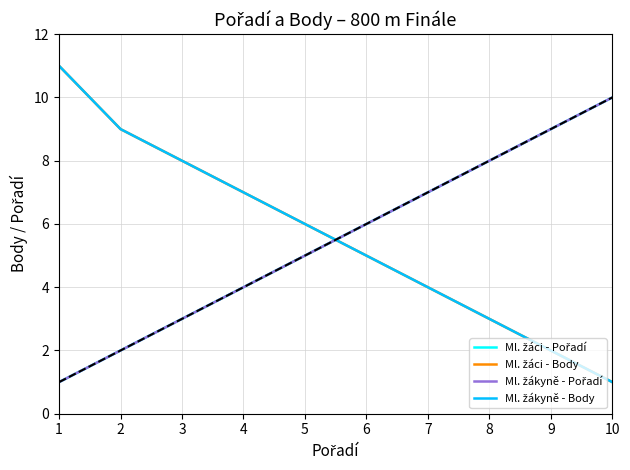

What are all the series names shown in the legend?

Ml. žáci - Pořadí, Ml. žáci - Body, Ml. žákyně - Pořadí, Ml. žákyně - Body